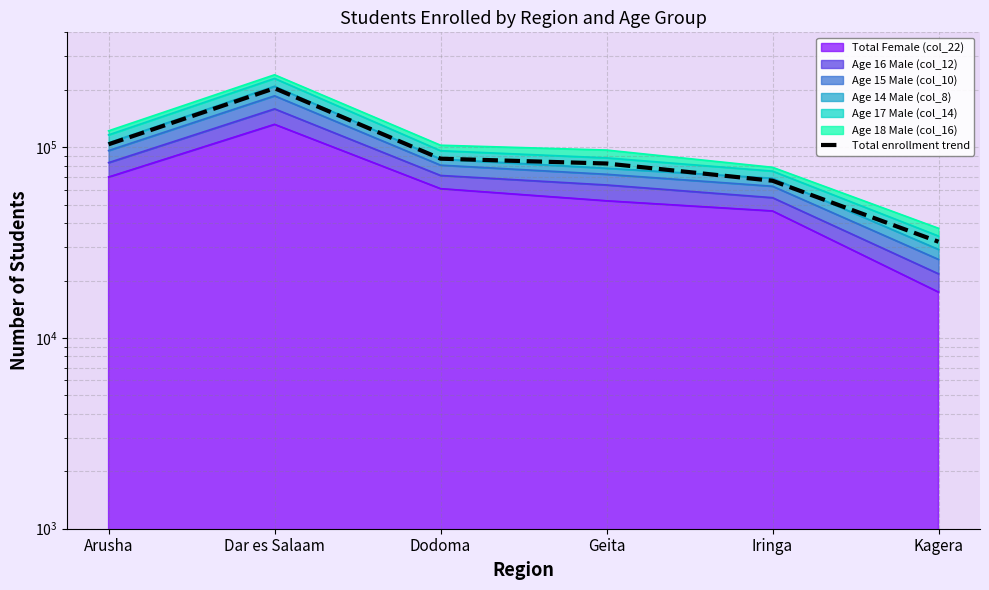

Where is the data nearest to the value 117821?

Arusha